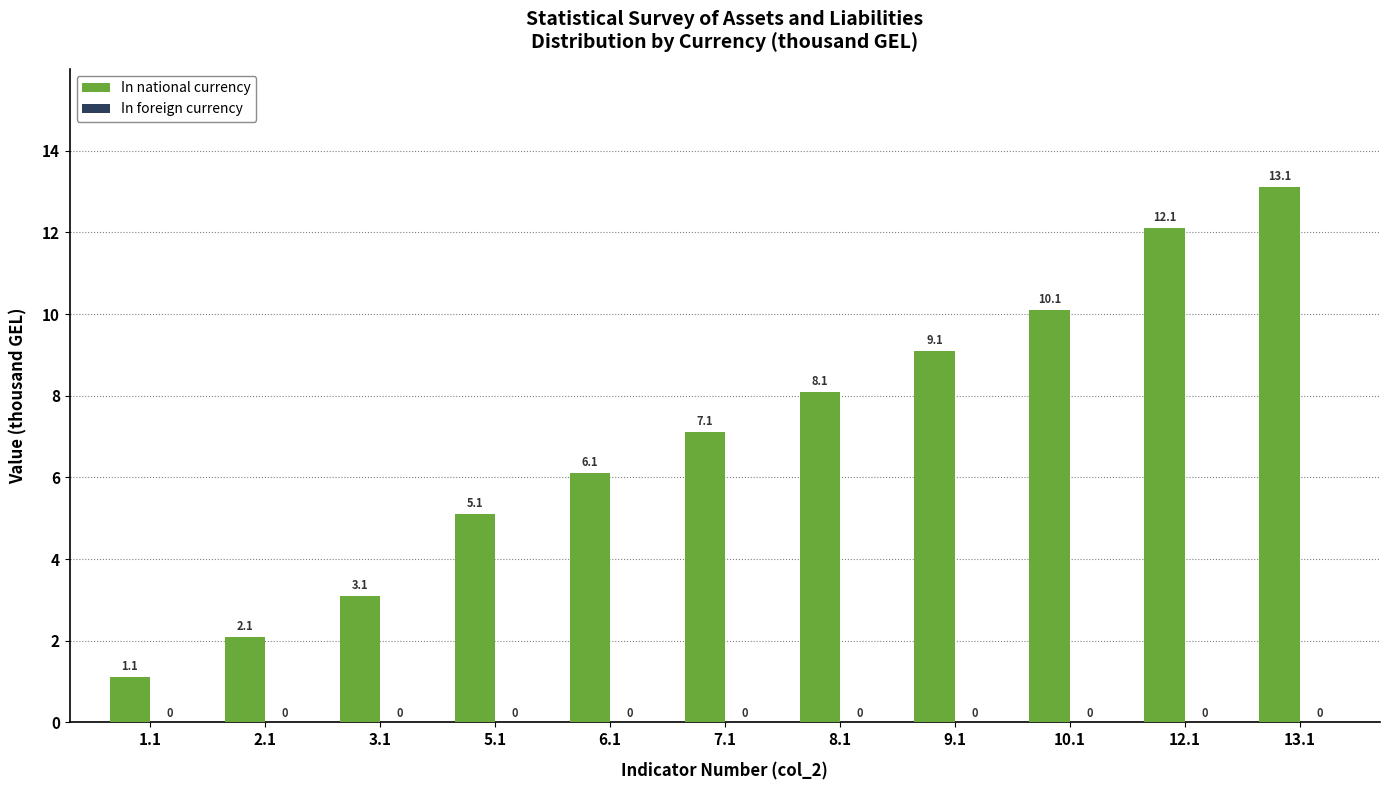

Reading left to right, transcribe all the data shown in this chart.

1.1	2.1	3.1	5.1	6.1	7.1	8.1	9.1	10.1	12.1	13.1